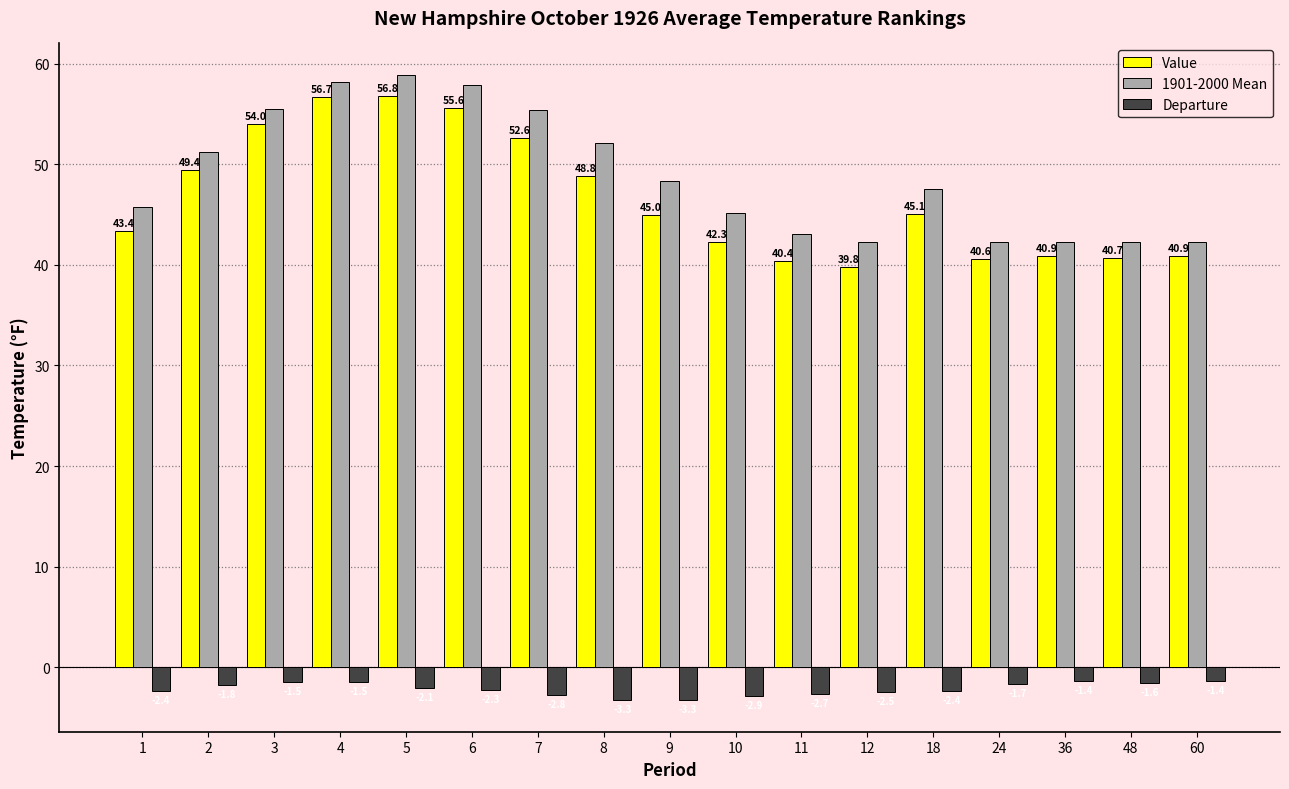

What is the average value of the Value series?

46.6